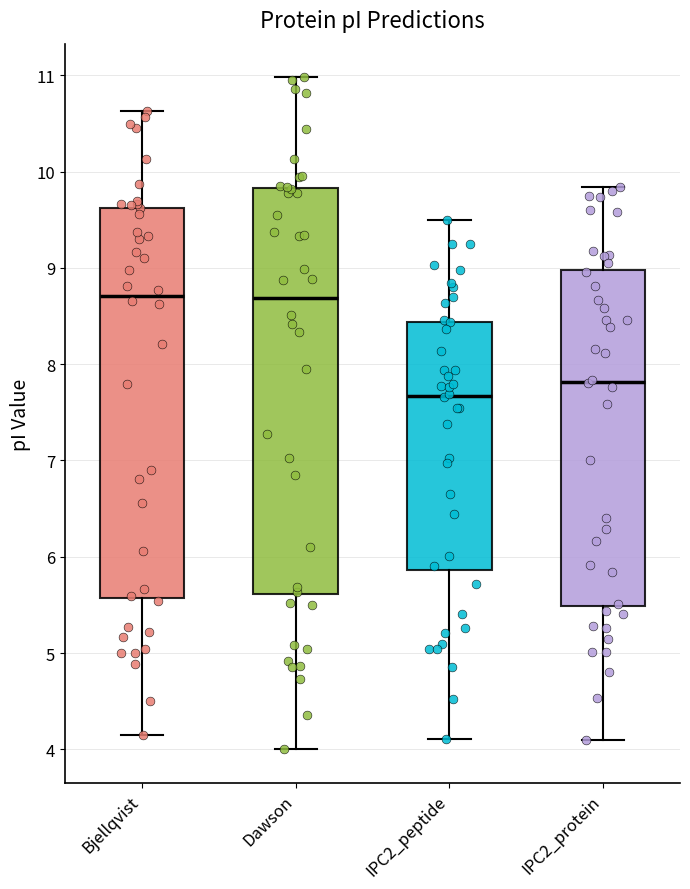

Which box's median line is the lowest?

IPC2_peptide